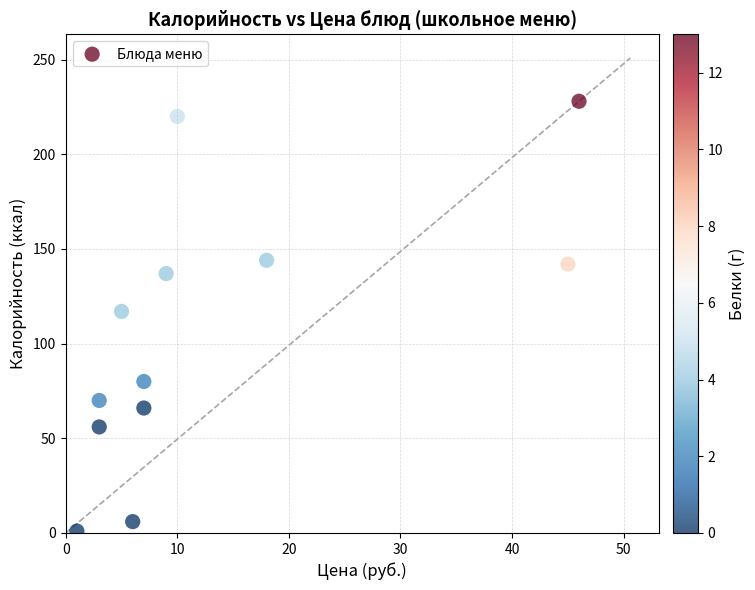

What Y value in the scatter plot is closest to 114?

117